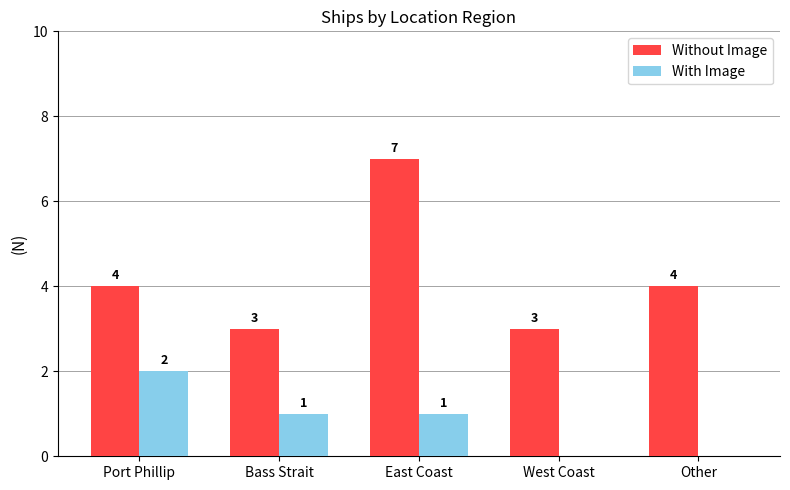

The With Image series shows 1 at Bass Strait. True or false?

True